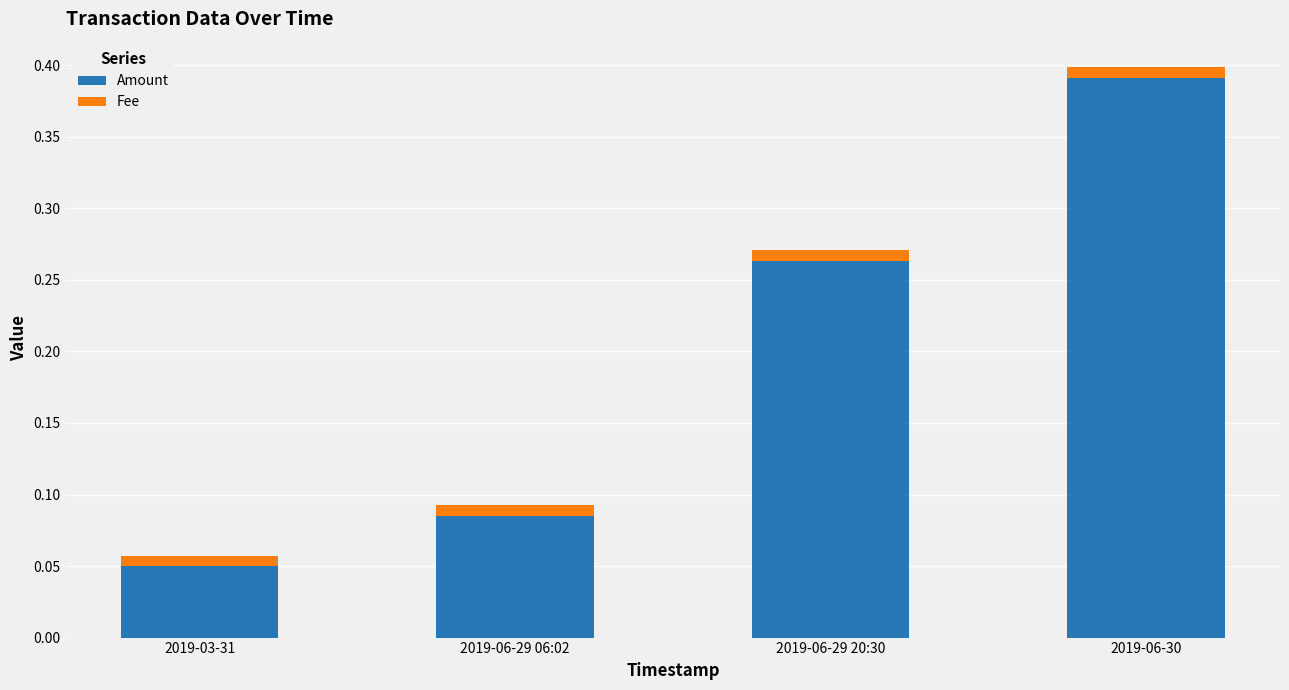

Which category has the highest value in the Amount series?

2019-06-30